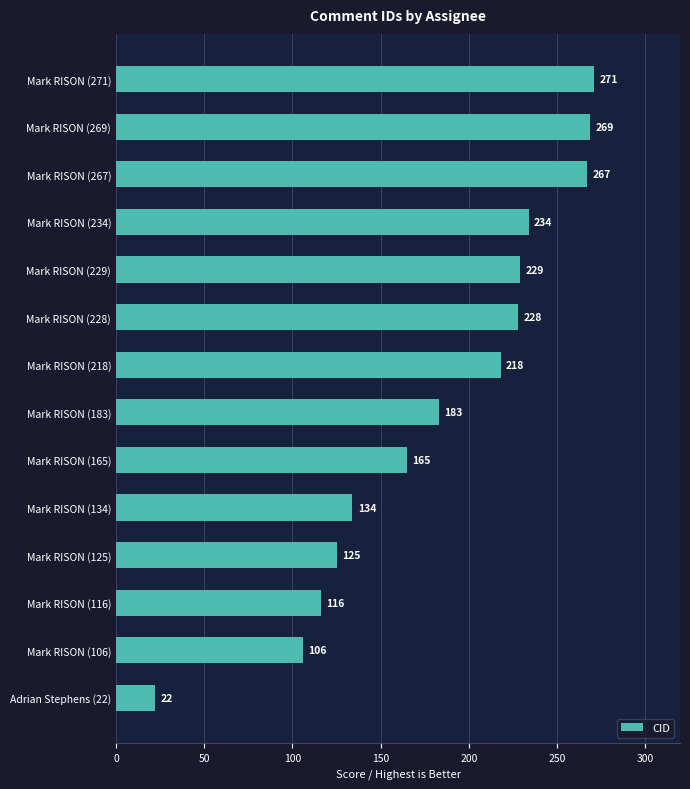

Rank the categories by value from highest to lowest.

Mark RISON (271), Mark RISON (269), Mark RISON (267), Mark RISON (234), Mark RISON (229), Mark RISON (228), Mark RISON (218), Mark RISON (183), Mark RISON (165), Mark RISON (134), Mark RISON (125), Mark RISON (116), Mark RISON (106), Adrian Stephens (22)